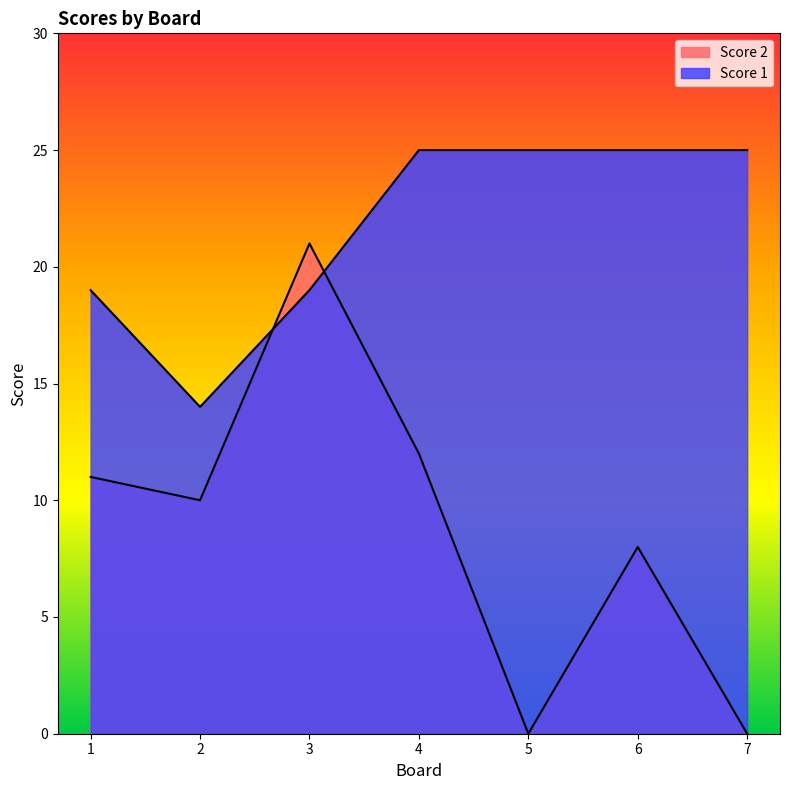

What is the value of the Score 2 point at the 6th from the left?

8